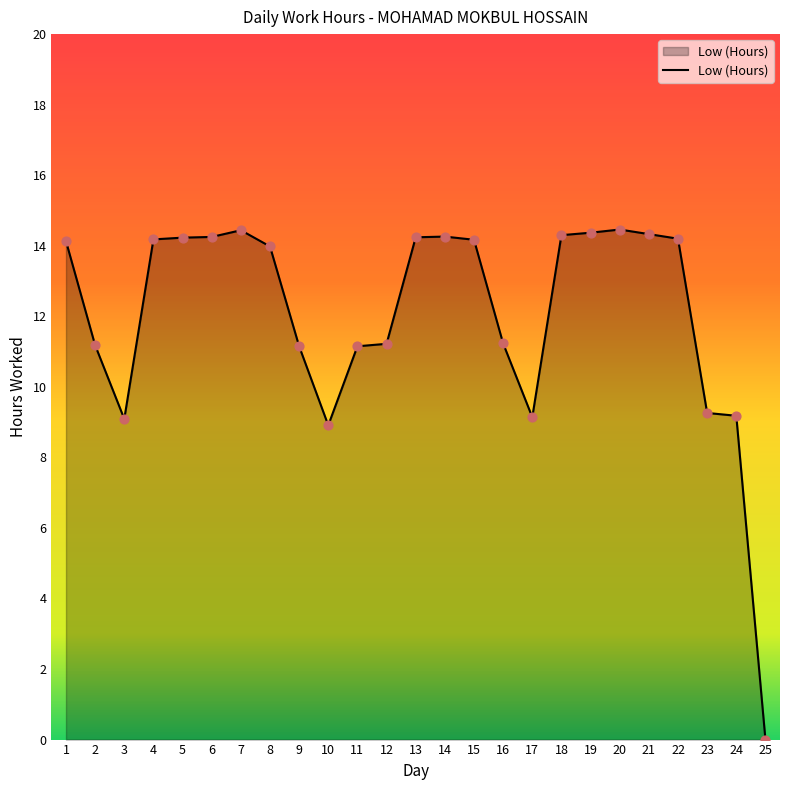

What is the change in value from 9 to 13?

+3.1